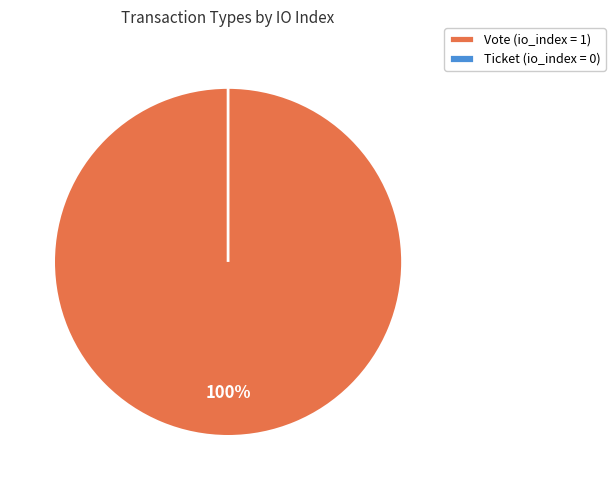

Is it true that Vote is 100% of the pie?

True